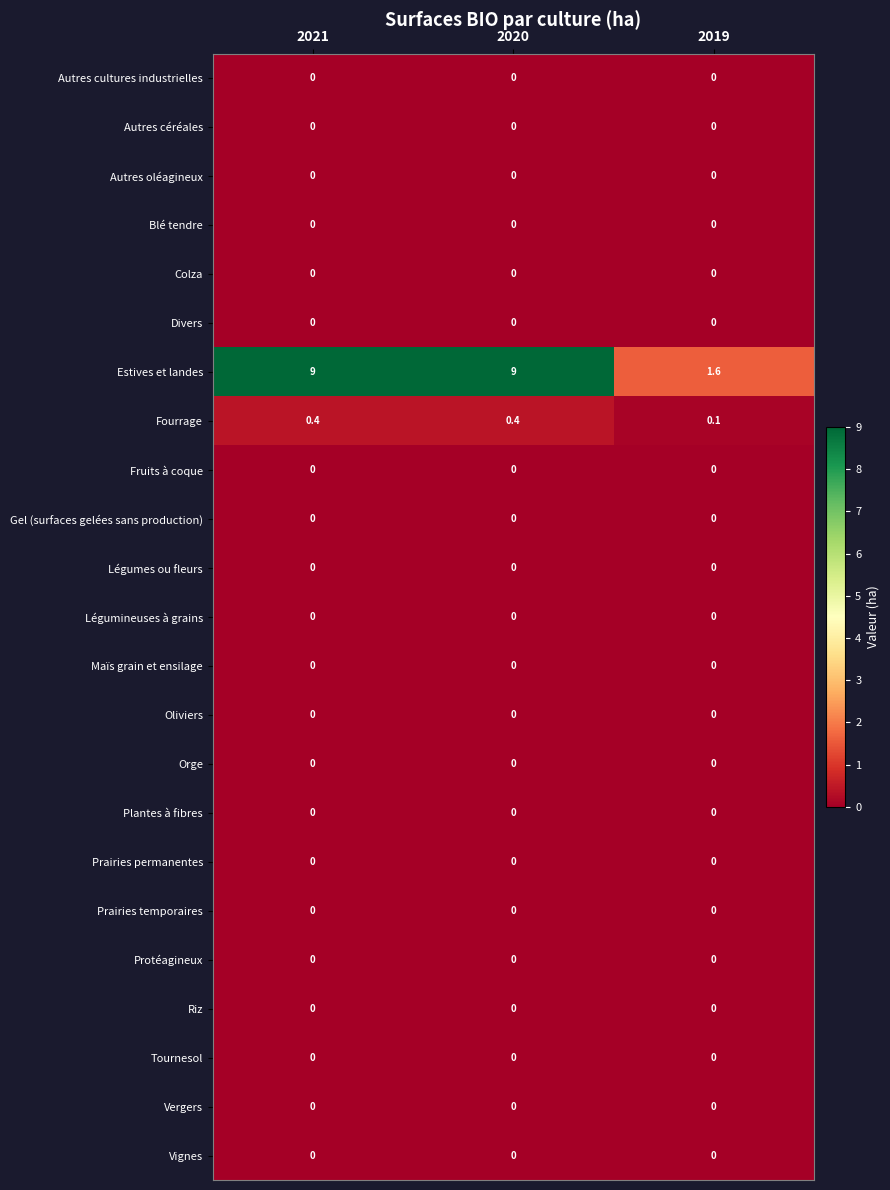

Which series has the largest total across all categories?

Estives et landes